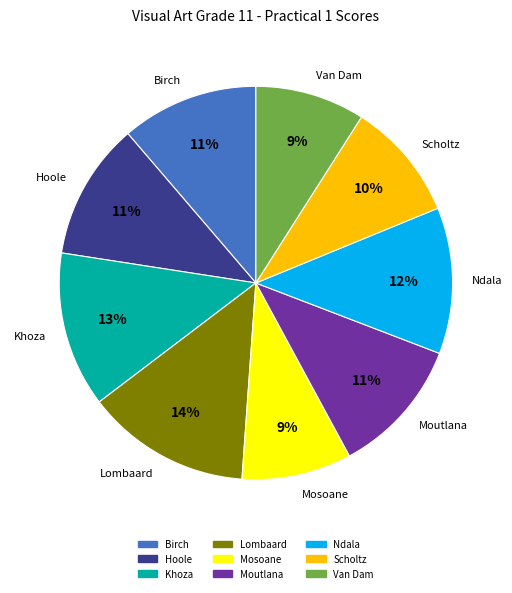

To the nearest percent, what percentage of the pie is Lombaard?

14%